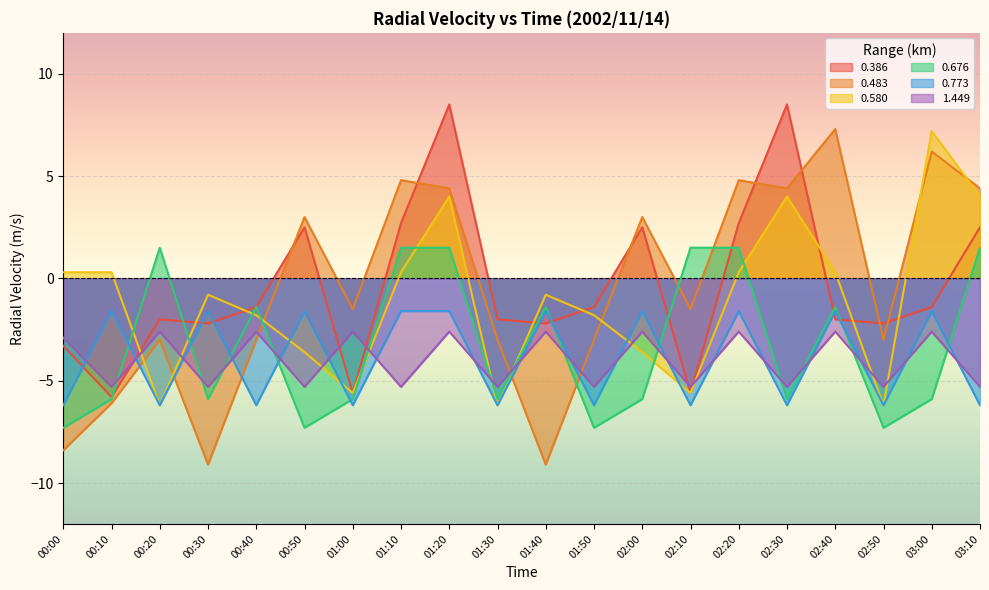

What is the value of the 0.580 point at the 15th from the left?

0.3